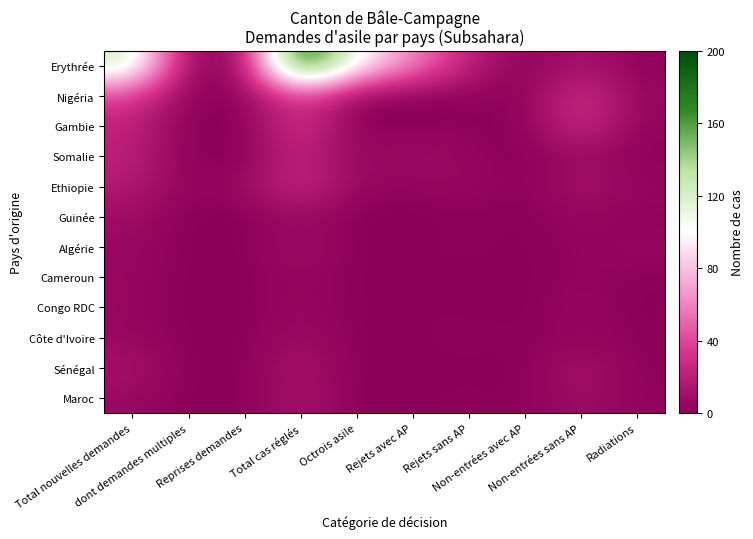

Reading left to right, list all the values displayed in this chart.

Erythrée: Total nouvelles demandes=126	dont demandes multiples=2	Reprises demandes=3	Total cas réglés=200	Octrois asile=102	Rejets avec AP=62	Rejets sans AP=21	Non-entrées avec AP=0	Non-entrées sans AP=13	Radiations=2
Nigéria: Total nouvelles demandes=38	dont demandes multiples=0	Reprises demandes=1	Total cas réglés=40	Octrois asile=2	Rejets avec AP=0	Rejets sans AP=2	Non-entrées avec AP=0	Non-entrées sans AP=32	Radiations=4
Gambie: Total nouvelles demandes=22	dont demandes multiples=0	Reprises demandes=0	Total cas réglés=34	Octrois asile=0	Rejets avec AP=0	Rejets sans AP=2	Non-entrées avec AP=0	Non-entrées sans AP=30	Radiations=2
Somalie: Total nouvelles demandes=22	dont demandes multiples=0	Reprises demandes=0	Total cas réglés=25	Octrois asile=3	Rejets avec AP=11	Rejets sans AP=3	Non-entrées avec AP=0	Non-entrées sans AP=7	Radiations=1
Ethiopie: Total nouvelles demandes=17	dont demandes multiples=1	Reprises demandes=6	Total cas réglés=28	Octrois asile=4	Rejets avec AP=2	Rejets sans AP=6	Non-entrées avec AP=0	Non-entrées sans AP=12	Radiations=4
Guinée: Total nouvelles demandes=8	dont demandes multiples=0	Reprises demandes=0	Total cas réglés=7	Octrois asile=0	Rejets avec AP=0	Rejets sans AP=1	Non-entrées avec AP=0	Non-entrées sans AP=5	Radiations=1
Algérie: Total nouvelles demandes=6	dont demandes multiples=0	Reprises demandes=0	Total cas réglés=10	Octrois asile=0	Rejets avec AP=0	Rejets sans AP=2	Non-entrées avec AP=0	Non-entrées sans AP=3	Radiations=5
Cameroun: Total nouvelles demandes=5	dont demandes multiples=0	Reprises demandes=0	Total cas réglés=5	Octrois asile=0	Rejets avec AP=1	Rejets sans AP=0	Non-entrées avec AP=0	Non-entrées sans AP=3	Radiations=1
Congo RDC: Total nouvelles demandes=5	dont demandes multiples=0	Reprises demandes=0	Total cas réglés=6	Octrois asile=0	Rejets avec AP=1	Rejets sans AP=0	Non-entrées avec AP=0	Non-entrées sans AP=5	Radiations=0
Côte d'Ivoire: Total nouvelles demandes=5	dont demandes multiples=0	Reprises demandes=0	Total cas réglés=8	Octrois asile=0	Rejets avec AP=0	Rejets sans AP=3	Non-entrées avec AP=0	Non-entrées sans AP=4	Radiations=1
Sénégal: Total nouvelles demandes=12	dont demandes multiples=0	Reprises demandes=0	Total cas réglés=13	Octrois asile=0	Rejets avec AP=0	Rejets sans AP=0	Non-entrées avec AP=0	Non-entrées sans AP=12	Radiations=1
Maroc: Total nouvelles demandes=6	dont demandes multiples=0	Reprises demandes=0	Total cas réglés=13	Octrois asile=0	Rejets avec AP=0	Rejets sans AP=2	Non-entrées avec AP=0	Non-entrées sans AP=9	Radiations=2